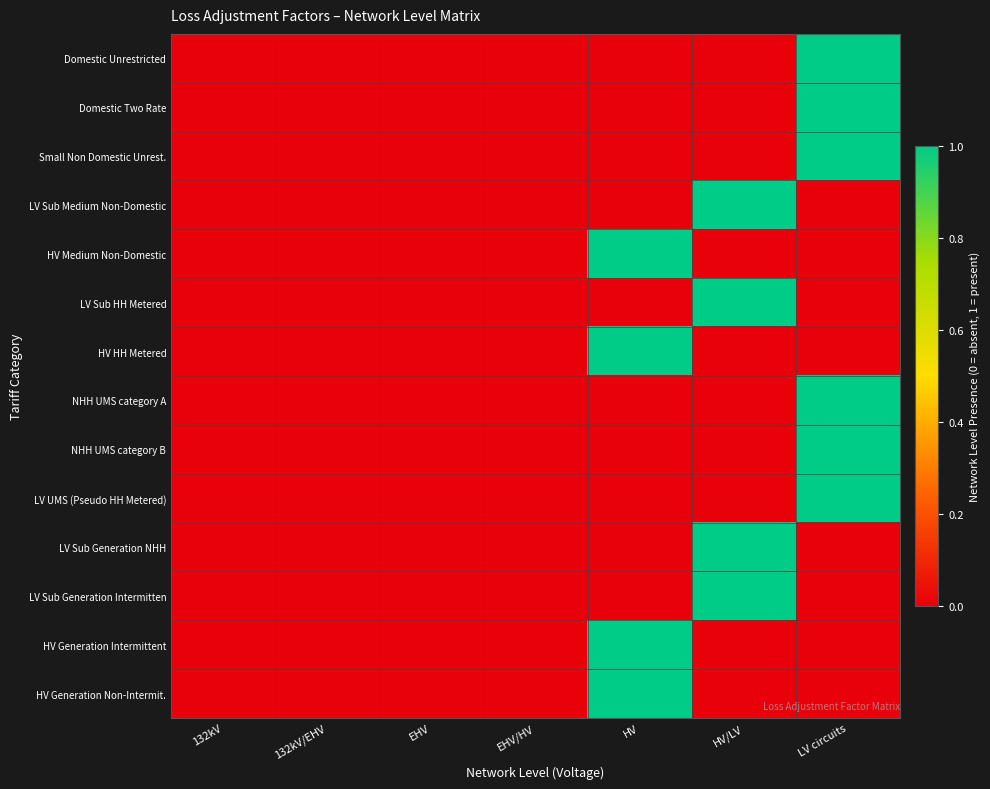

Count the number of data series in this chart.

14